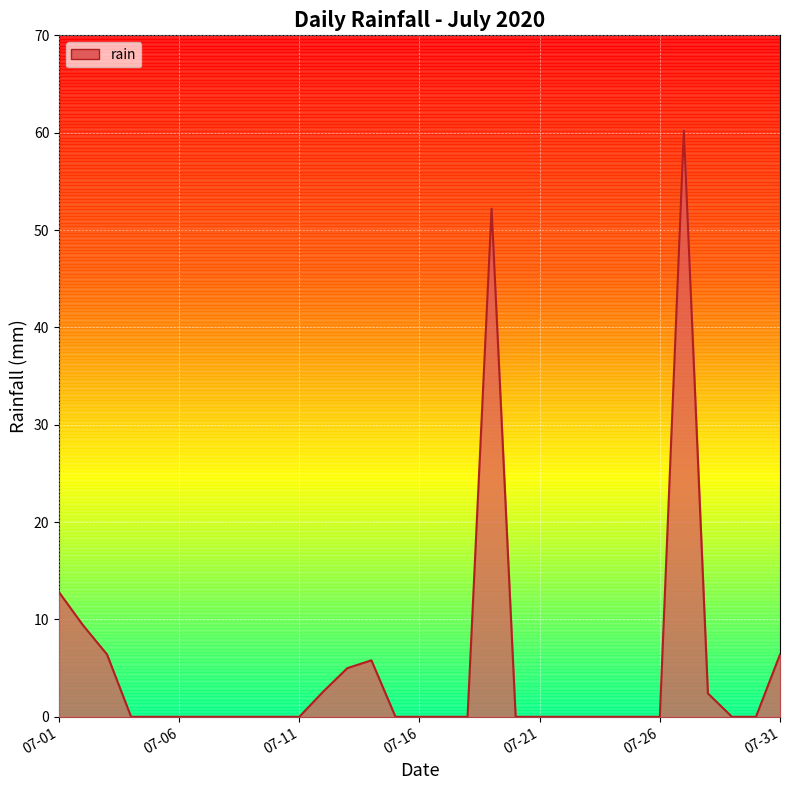

Count the number of categories in the chart.

31